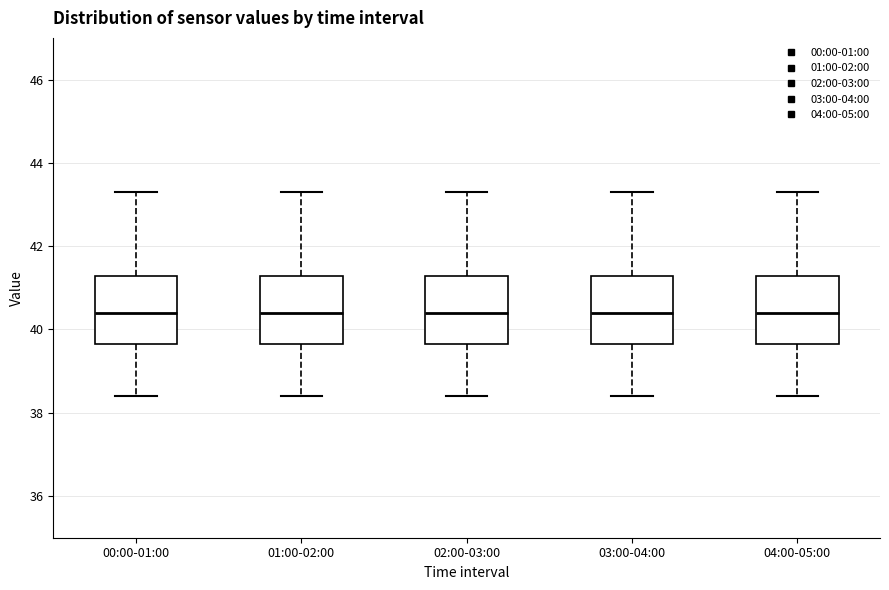

Reading left to right, transcribe this box plot: for each box, give where its median line is, the range the box spans, and where its two whiskers end, as read against the y-axis. The values are not printed on the chart, so give them approximately, as read against the axis.

00:00-01:00: median 40.4, box 39.6 to 41.2, whiskers 38.4 to 43.4
01:00-02:00: median 40.4, box 39.6 to 41.2, whiskers 38.4 to 43.4
02:00-03:00: median 40.4, box 39.6 to 41.2, whiskers 38.4 to 43.4
03:00-04:00: median 40.4, box 39.6 to 41.2, whiskers 38.4 to 43.4
04:00-05:00: median 40.4, box 39.6 to 41.2, whiskers 38.4 to 43.4